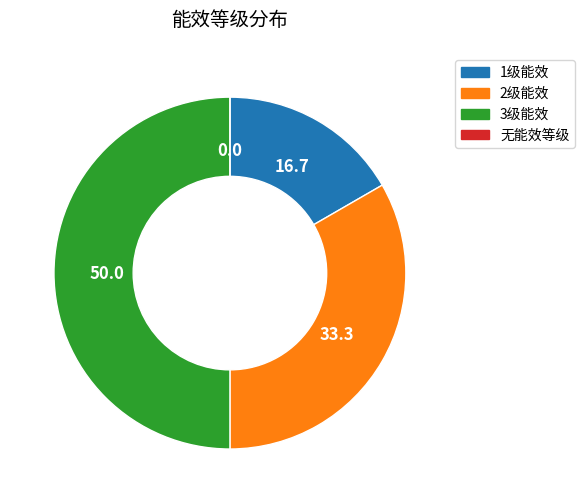

Is 1级能效 the majority of the pie?

No